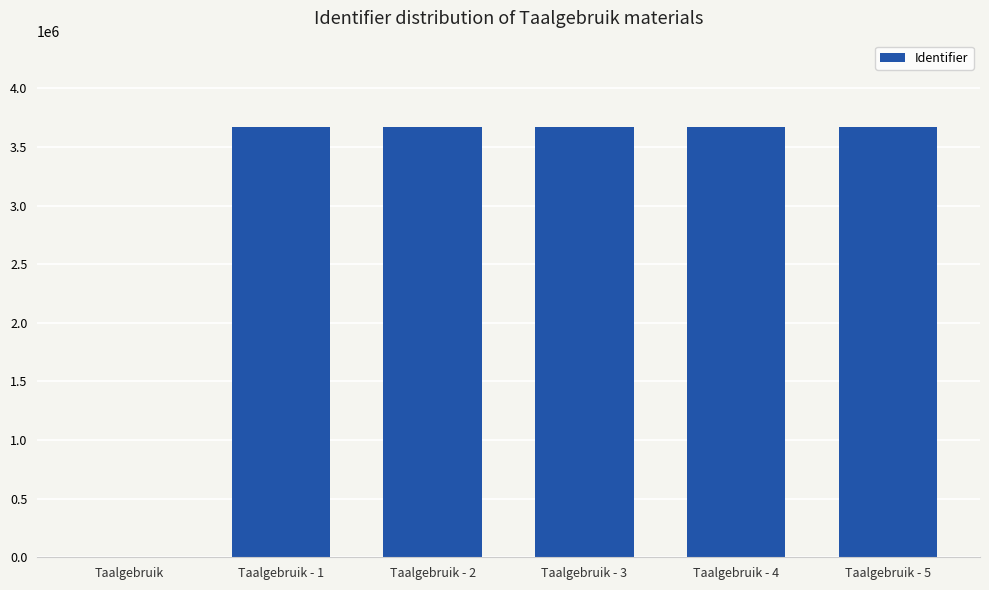

What is the sum of all values?

18366495